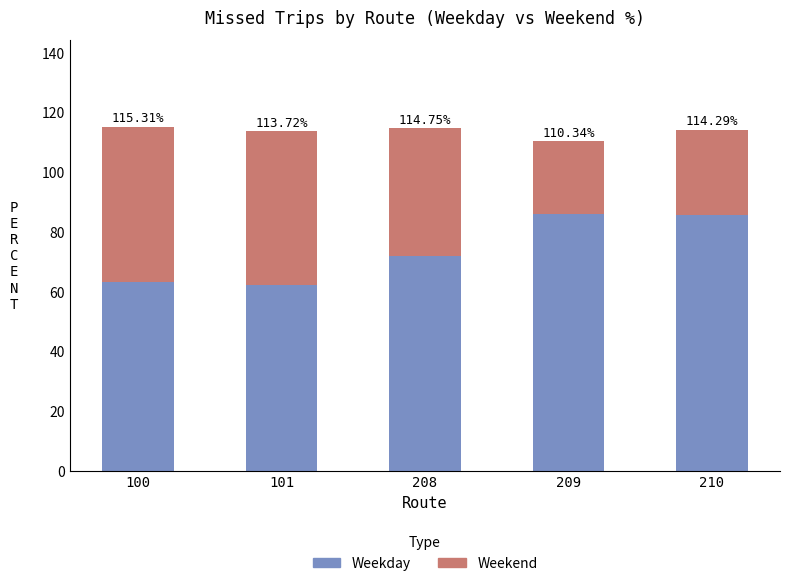

Rank the series at 101 from lowest to highest value.

Weekend, Weekday